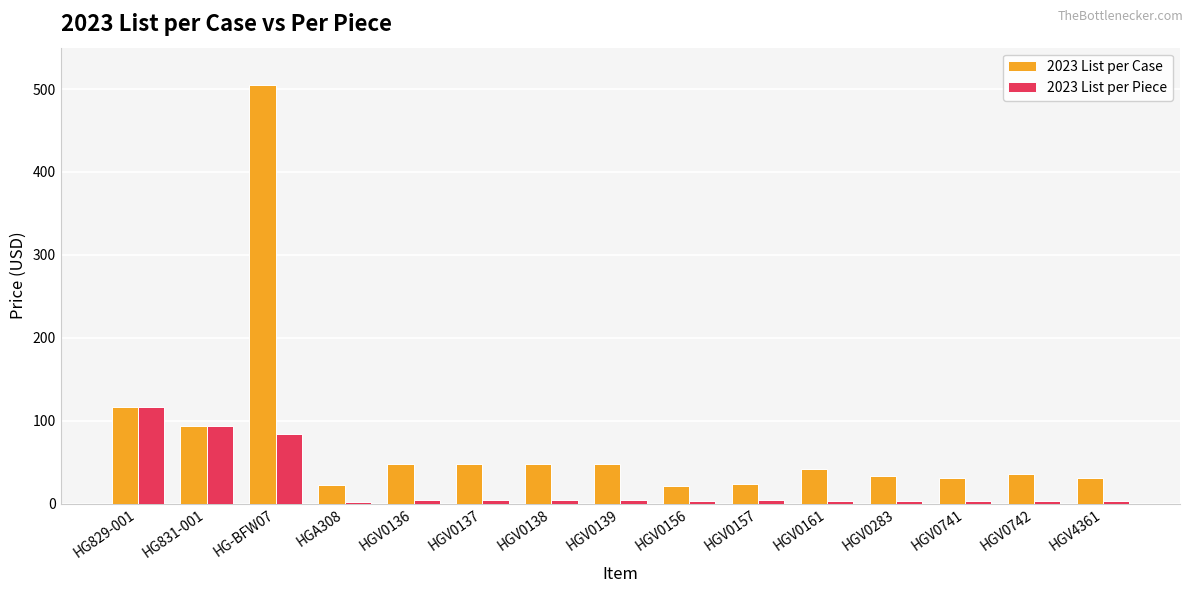

How many data points in 2023 List per Piece are less than 3?

4